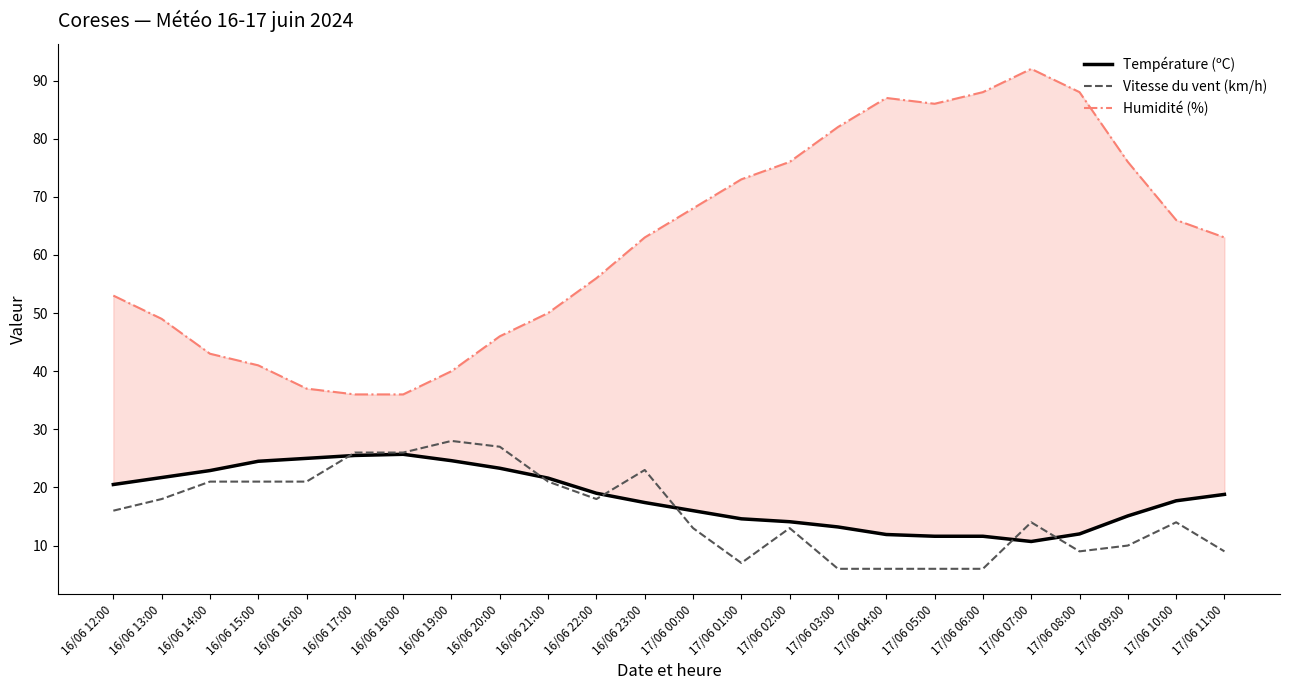

Does the chart display data point markers on the line(s)?

No